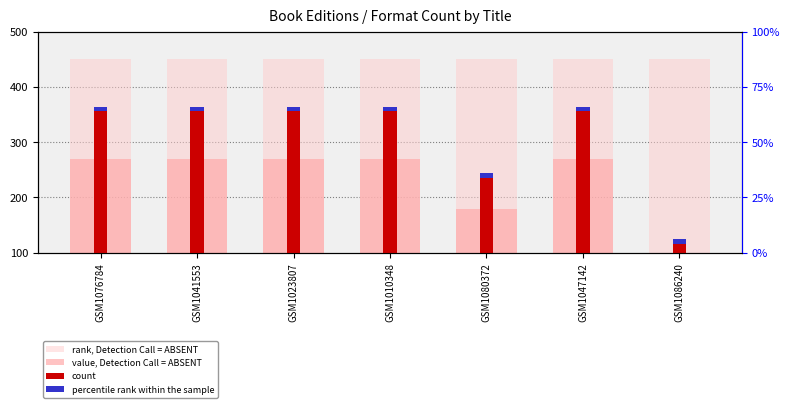

What is the total value across all series at GSM1041553?

1088